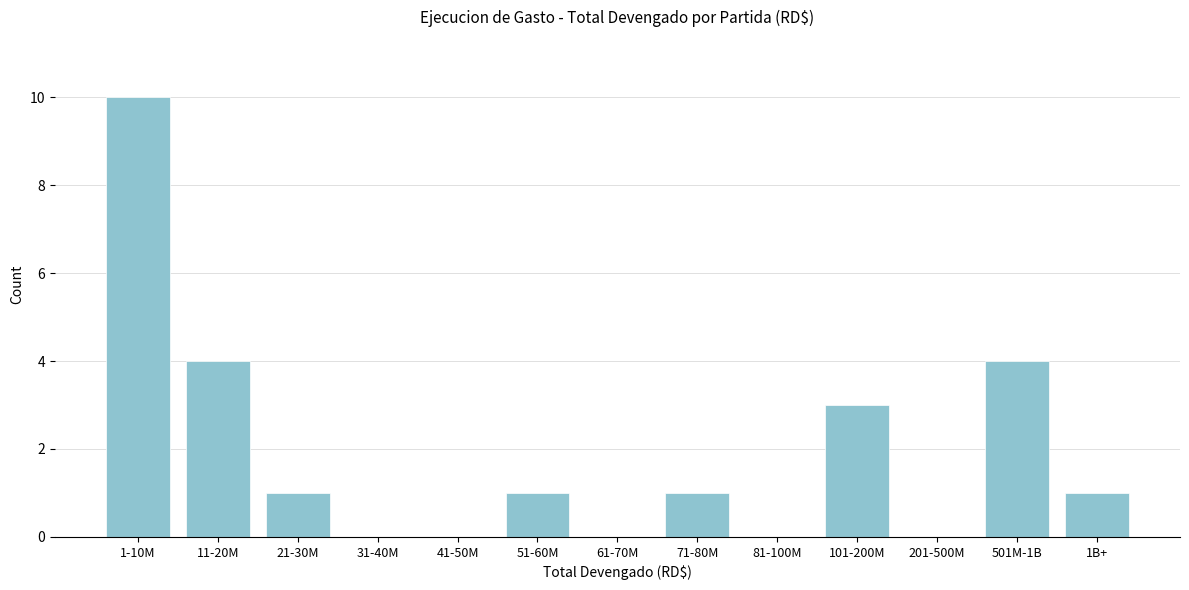

Reading right to left, what are all the values shown in this chart?

1B+=1	501M-1B=4	201-500M=0	101-200M=3	81-100M=0	71-80M=1	61-70M=0	51-60M=1	41-50M=0	31-40M=0	21-30M=1	11-20M=4	1-10M=10